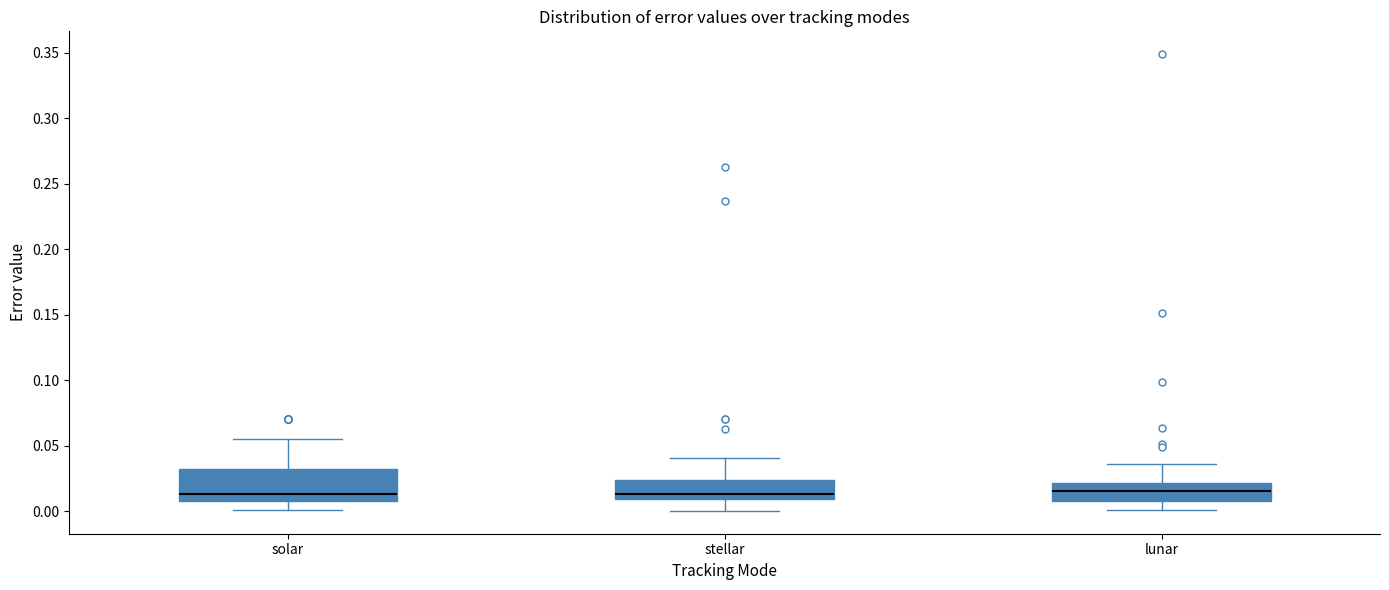

Reading left to right, read every box against the y-axis: the position of its median line, the range the box covers, and the ends of its whiskers. The values are not printed on the chart, so give them approximately, as read against the axis.

solar: median 0.015, box 0.010 to 0.030, whiskers 0.000 to 0.055
stellar: median 0.015, box 0.010 to 0.025, whiskers 0.000 to 0.040
lunar: median 0.015, box 0.010 to 0.020, whiskers 0.000 to 0.035